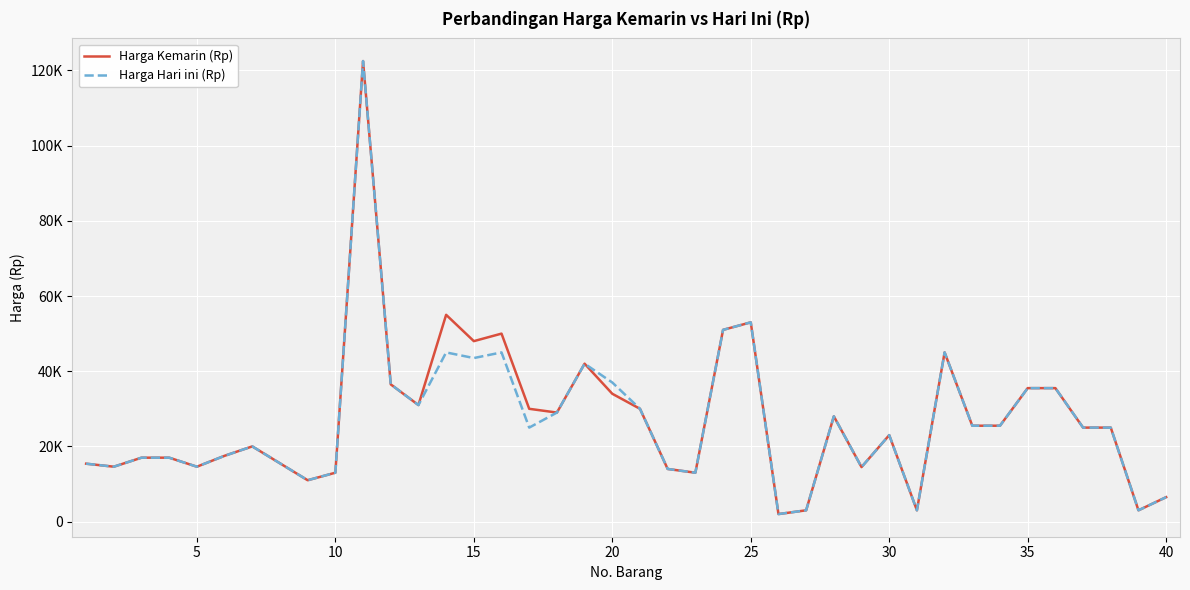

Reading left to right, list all the values displayed in this chart.

Harga Kemarin (Rp): 15400	14600	17000	17000	14600	17500	20000	15500	11000	13000	122500	36500	31000	55000	48000	50000	30000	29000	42000	34000	30000	14000	13000	51000	53000	2000	3000	28000	14500	23000	3000	45000	25500	25500	35500	35500	25000	25000	3000	6500
Harga Hari ini (Rp): 15400	14600	17000	17000	14600	17500	20000	15500	11000	13000	122500	36500	31000	45000	43500	45000	25000	29000	42000	37000	30000	14000	13000	51000	53000	2000	3000	28000	14500	23000	3000	45000	25500	25500	35500	35500	25000	25000	3000	6500